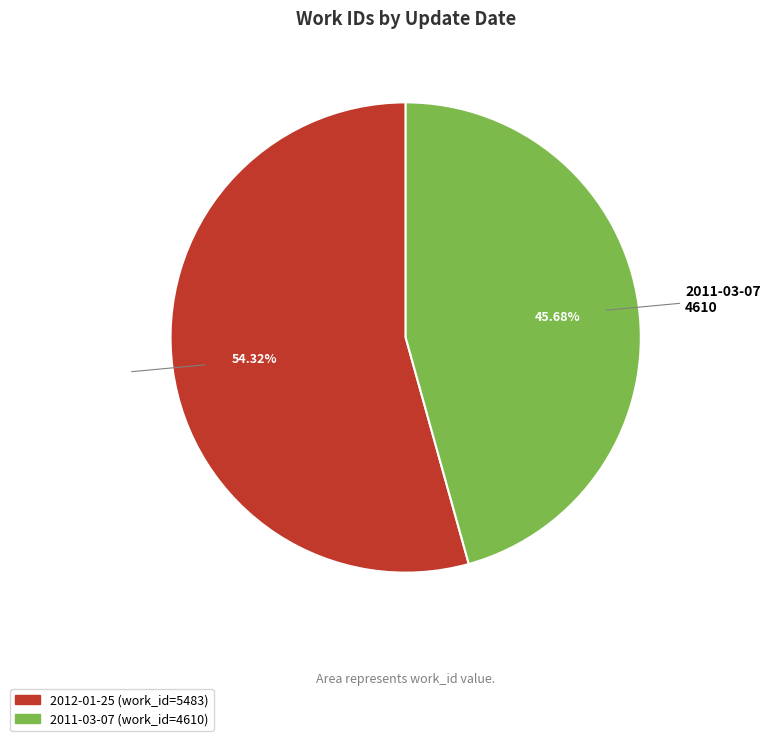

Do 2012-01-25 and 2011-03-07 together represent more than half of the pie?

Yes